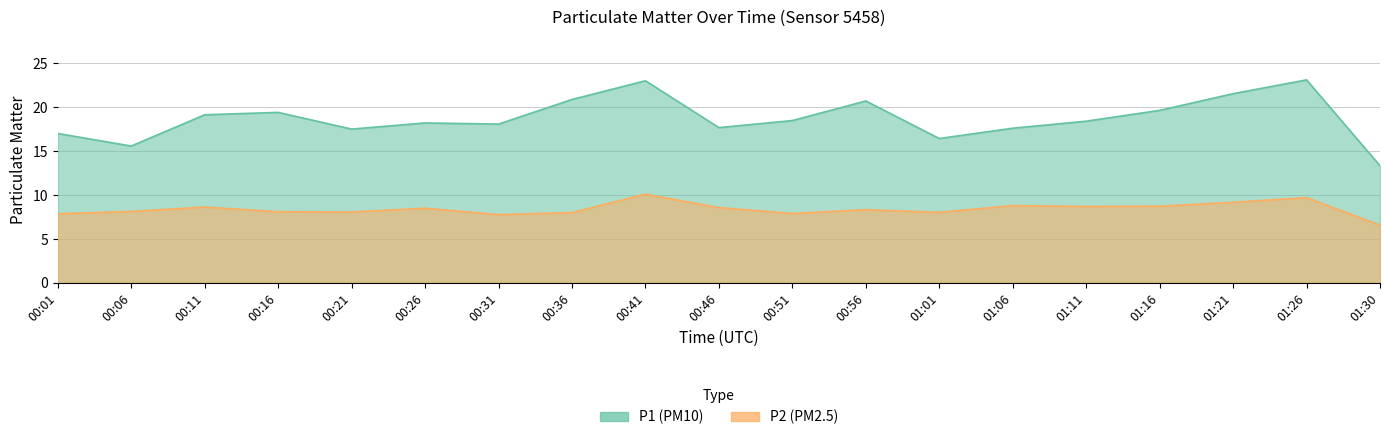

Between 00:16 and 01:16, which series saw the biggest shift?

P2